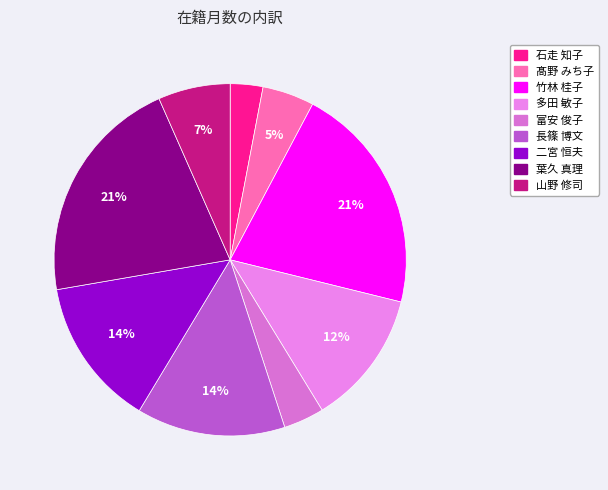

How many segments does this pie chart have?

9